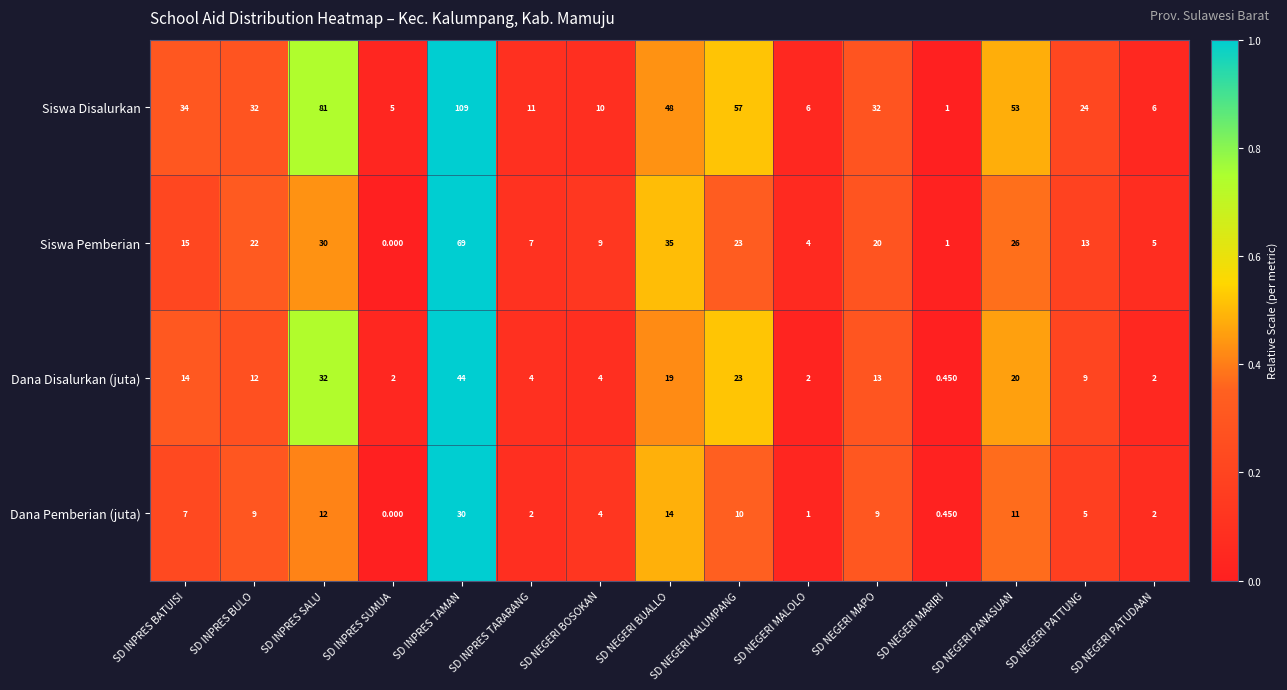

Which series has the largest total across all categories?

Siswa Disalurkan